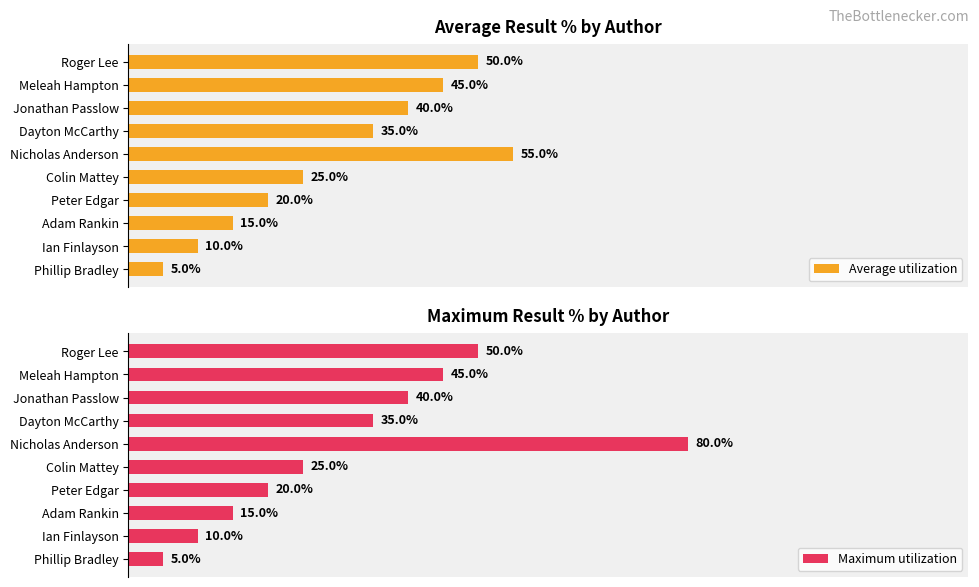

Rank the categories by Average utilization value from highest to lowest.

Nicholas Anderson, Roger Lee, Meleah Hampton, Jonathan Passlow, Dayton McCarthy, Colin Mattey, Peter Edgar, Adam Rankin, Ian Finlayson, Phillip Bradley